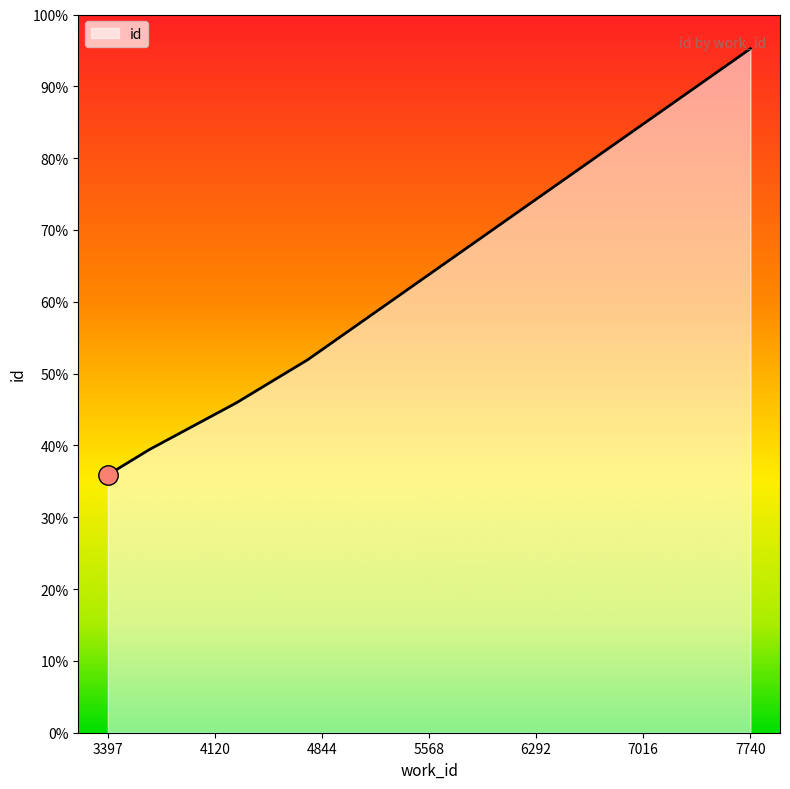

What is the value of the 6th point from the left?

12573